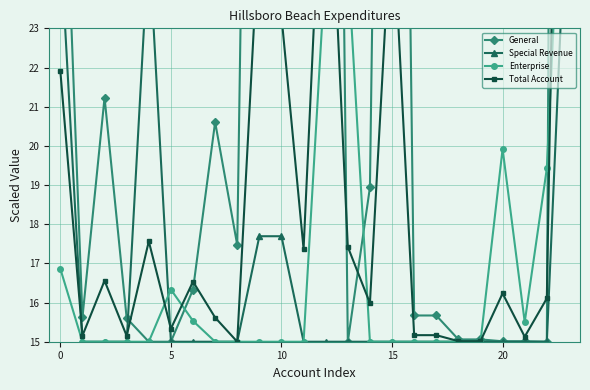

Reading left to right, list all the values displayed in this chart.

General: 30.5	15.6	21.2	15.6	15.0	15.0	16.3	20.6	17.5	55.0	45.5	24.5	63.9	15.0	18.9	60.0	15.7	15.7	15.1	15.1	15.0	15.0	15.0	120.2
Special Revenue: 25.3	15.0	15.0	15.0	25.3	15.0	15.0	15.0	15.0	17.7	17.7	15.0	15.0	15.0	15.0	15.0	15.0	15.0	15.0	15.0	15.0	15.0	15.0	27.9
Enterprise: 16.9	15.0	15.0	15.0	15.0	16.3	15.5	15.0	15.0	15.0	15.0	15.0	24.7	24.7	15.0	15.0	15.0	15.0	15.0	15.0	19.9	15.5	19.4	31.5
Total Account: 21.9	15.2	16.6	15.2	17.6	15.3	16.5	15.6	15.0	25.7	23.3	17.4	29.7	17.4	16.0	26.2	15.2	15.2	15.0	15.0	16.2	15.1	16.1	48.7